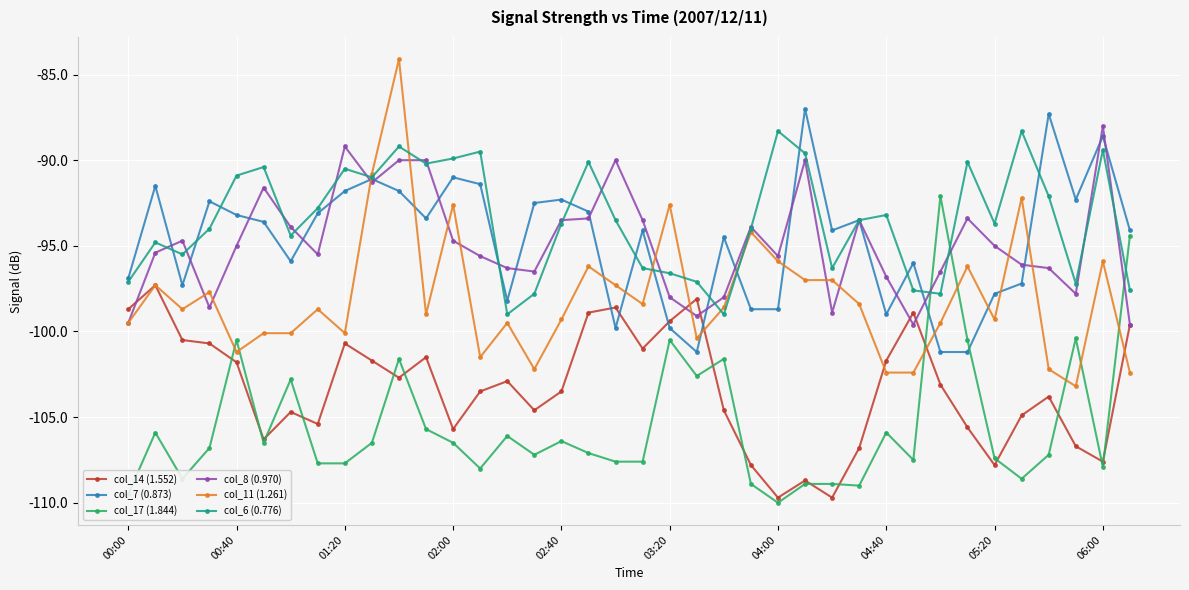

What is the smallest value displayed?

-110.0